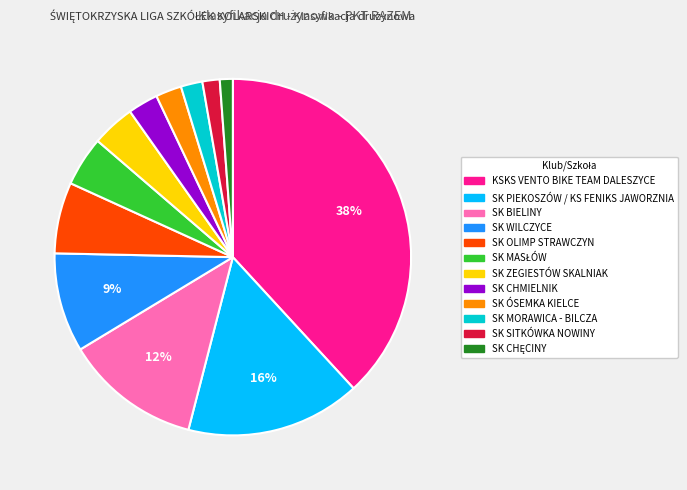

What is the ratio of the value at KSKS VENTO BIKE TEAM DALESZYCE to the value at SK PIEKOSZÓW / KS FENIKS JAWORZNIA?

2.4